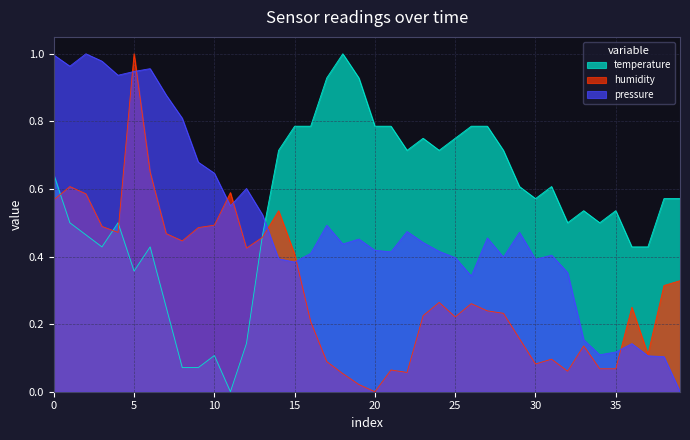

List the series in order of their overall mean, lowest first.

humidity, pressure, temperature